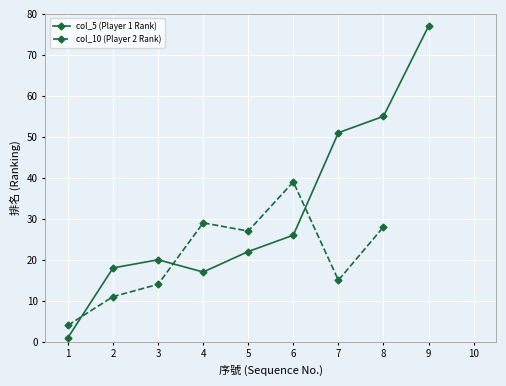

What are all the series names shown in the legend?

col_5 (Player 1 Rank), col_10 (Player 2 Rank)